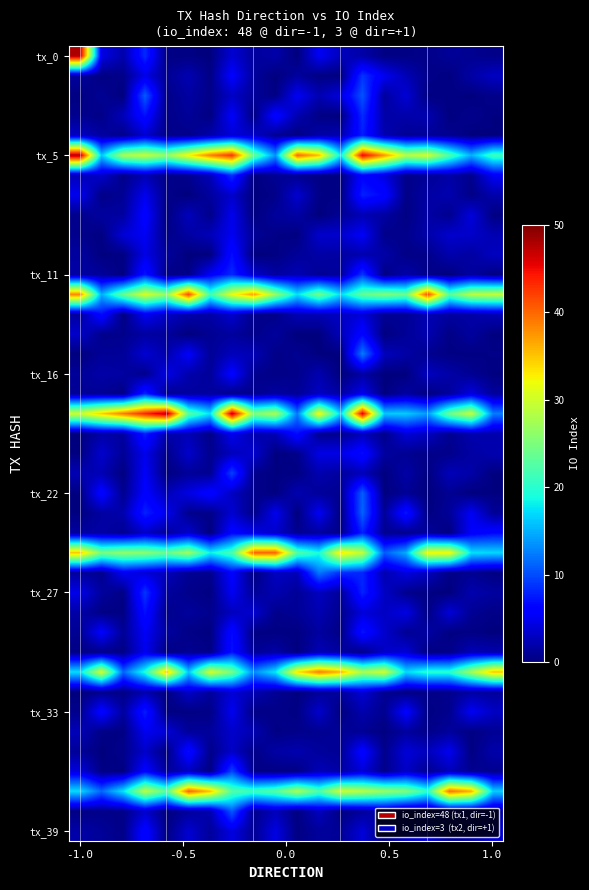

At how many categories does at least one series exceed 3?

20